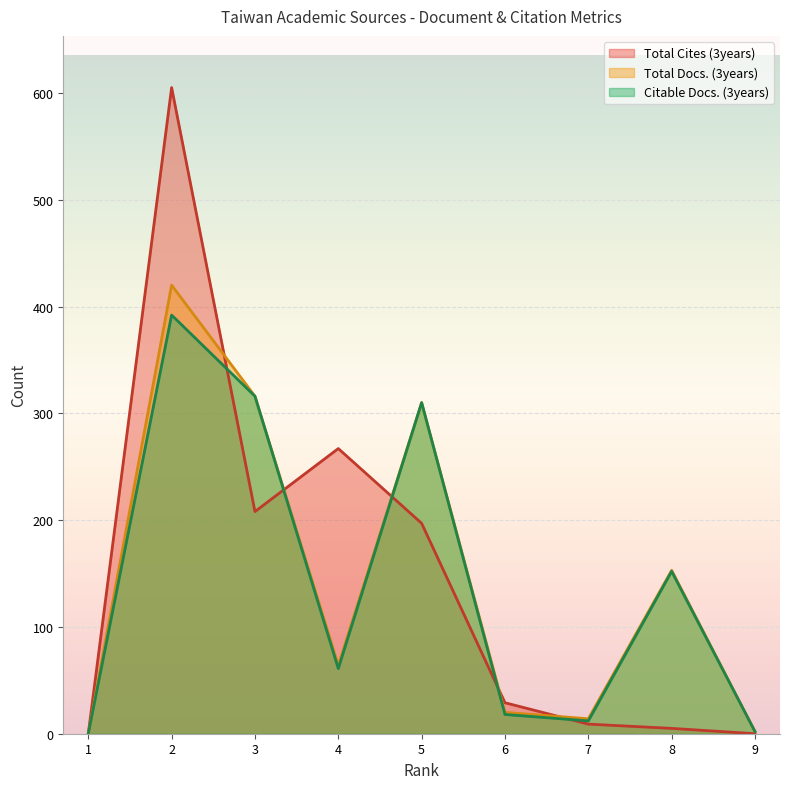

What are all the series names shown in the legend?

Total Cites (3years), Total Docs. (3years), Citable Docs. (3years)